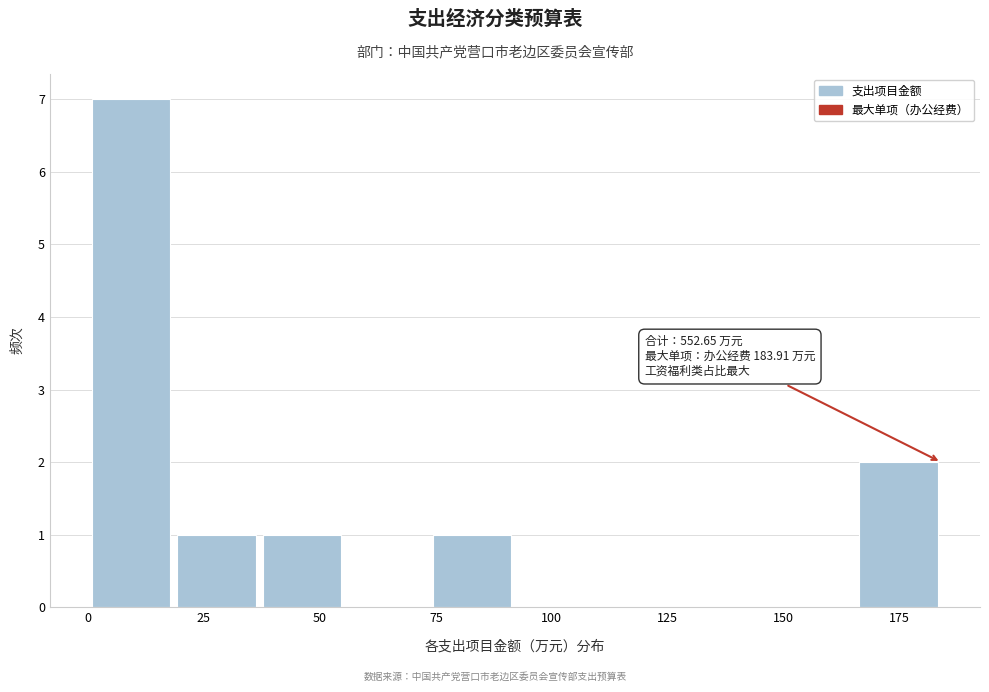

Around what value on the x-axis is the tallest bar? Give the approximate position of its centre, as read against the axis.

10